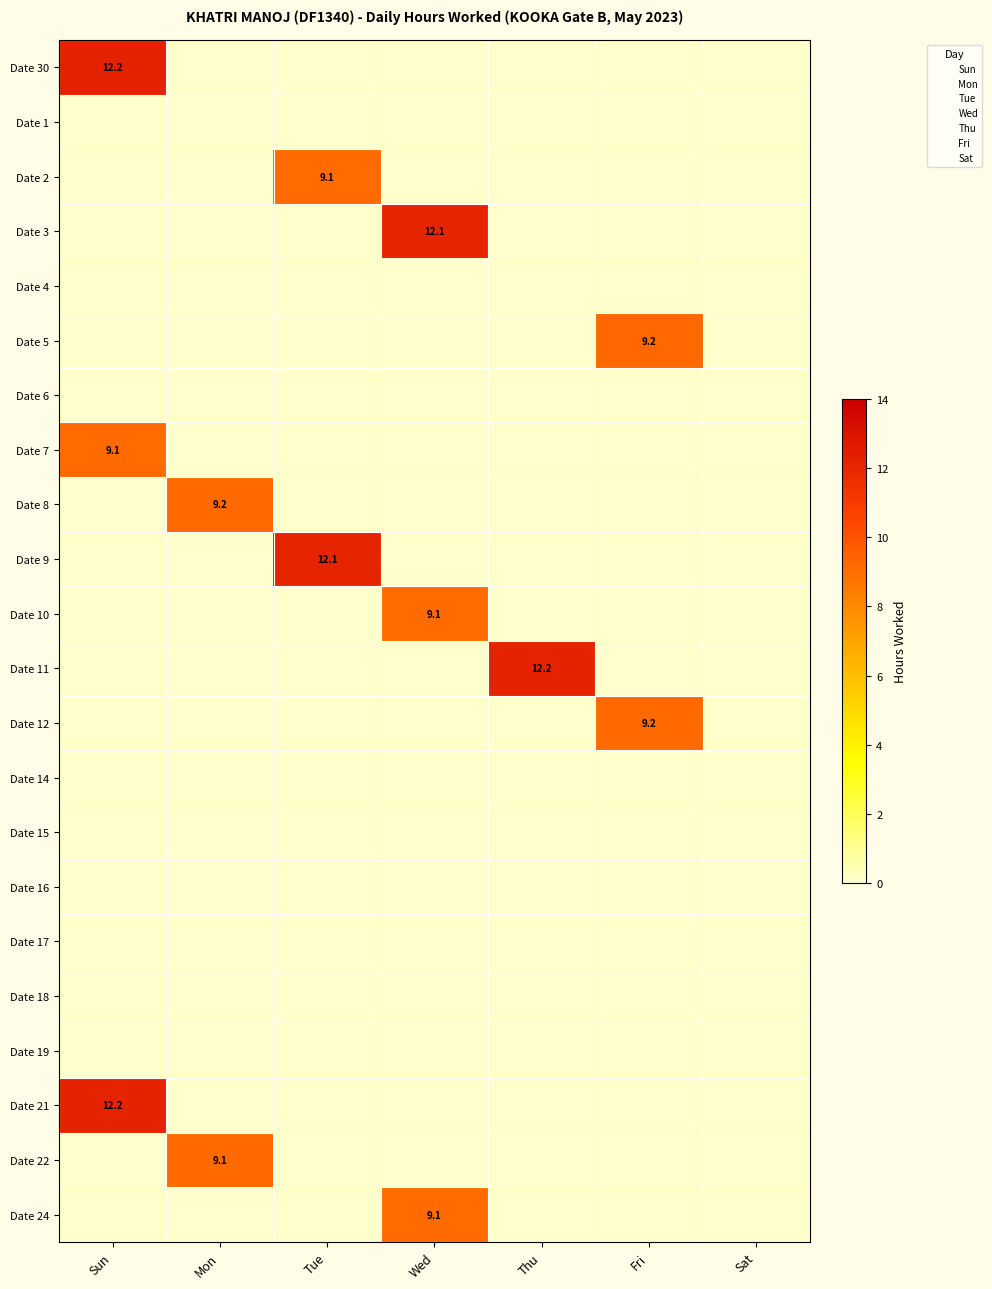

Is it true that Date 3 equals 8.3 at Wed?

False